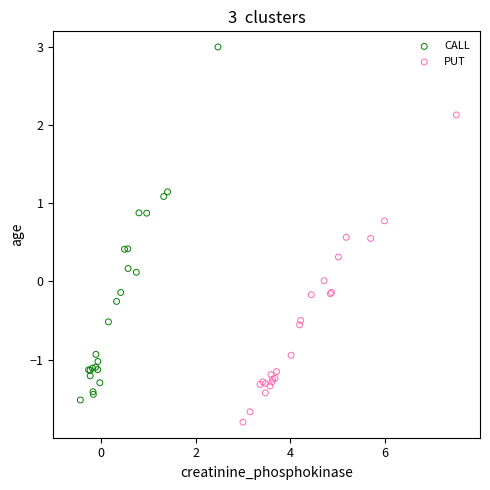

Which series has the largest Y range (max minus min)?

CALL